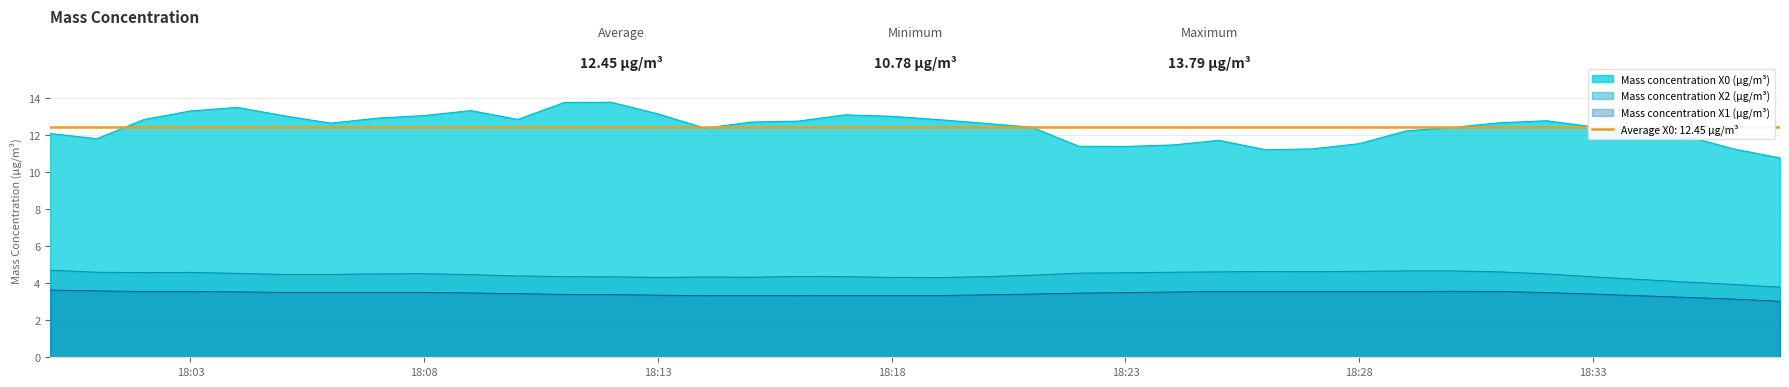

True or false: Mass concentration X1 (μg/m³) and Mass concentration X2 (μg/m³) cross at least once.

False